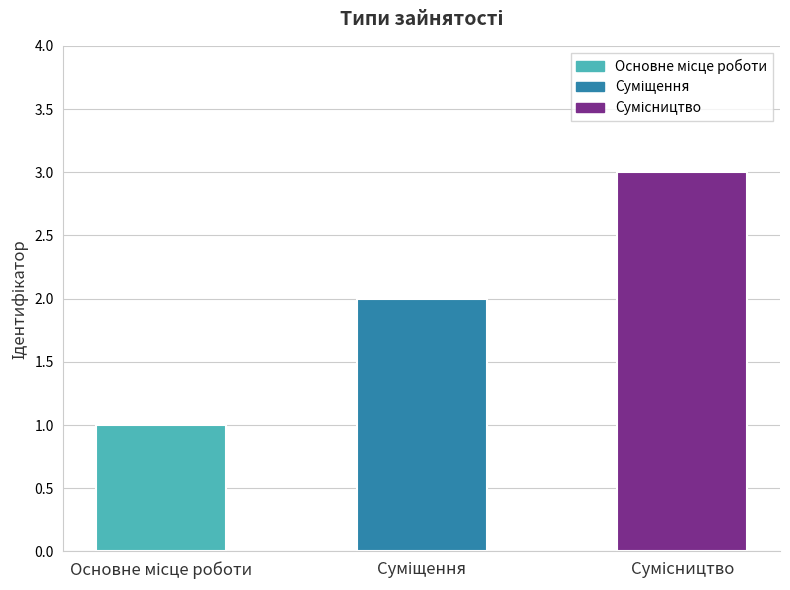

How many values are below 2?

1